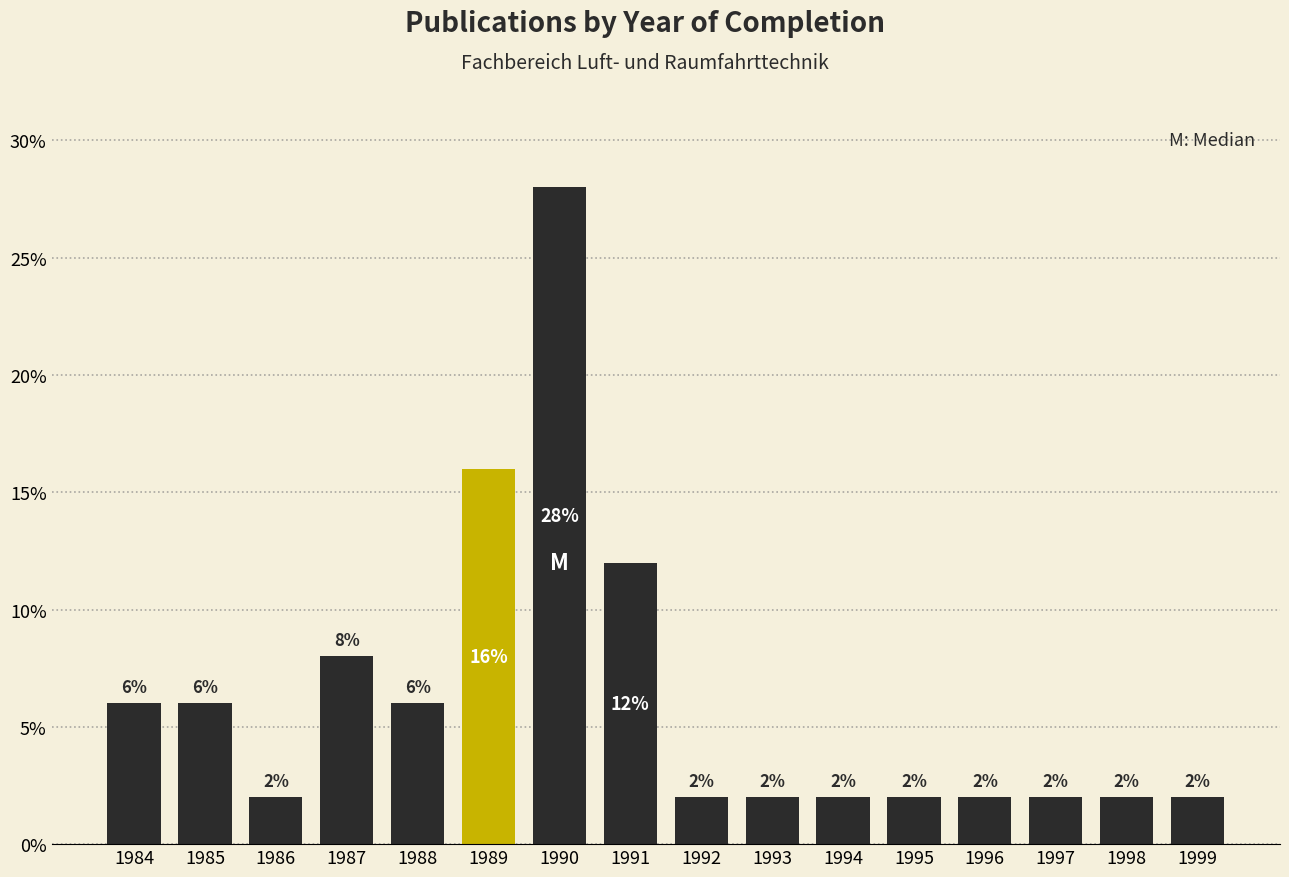

Reading left to right, list all the values displayed in this chart.

1984=6.0	1985=6.0	1986=2.0	1987=8.0	1988=6.0	1989=16.0	1990=28.0	1991=12.0	1992=2.0	1993=2.0	1994=2.0	1995=2.0	1996=2.0	1997=2.0	1998=2.0	1999=2.0